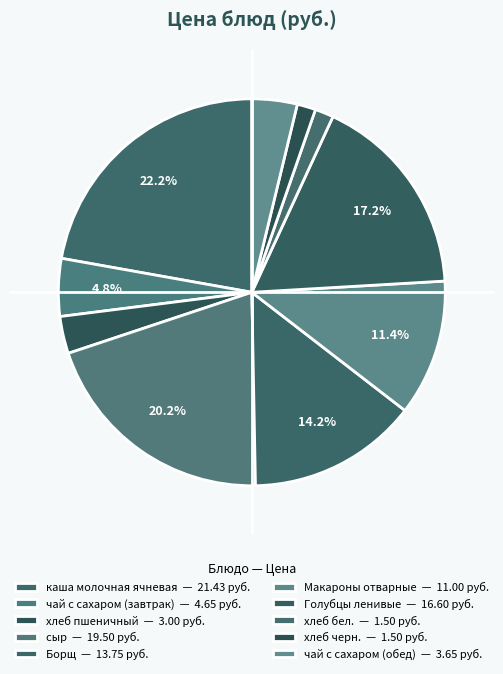

To the nearest percent, what is the difference between the чай с сахаром (обед) and Борщ slice percentages?

10%